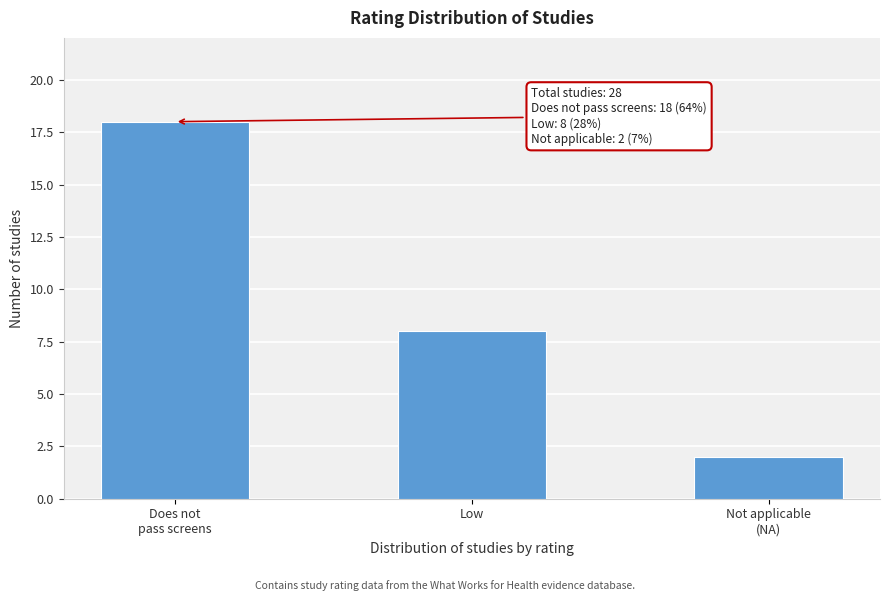

Reading right to left, extract all data points from this chart.

2	8	18